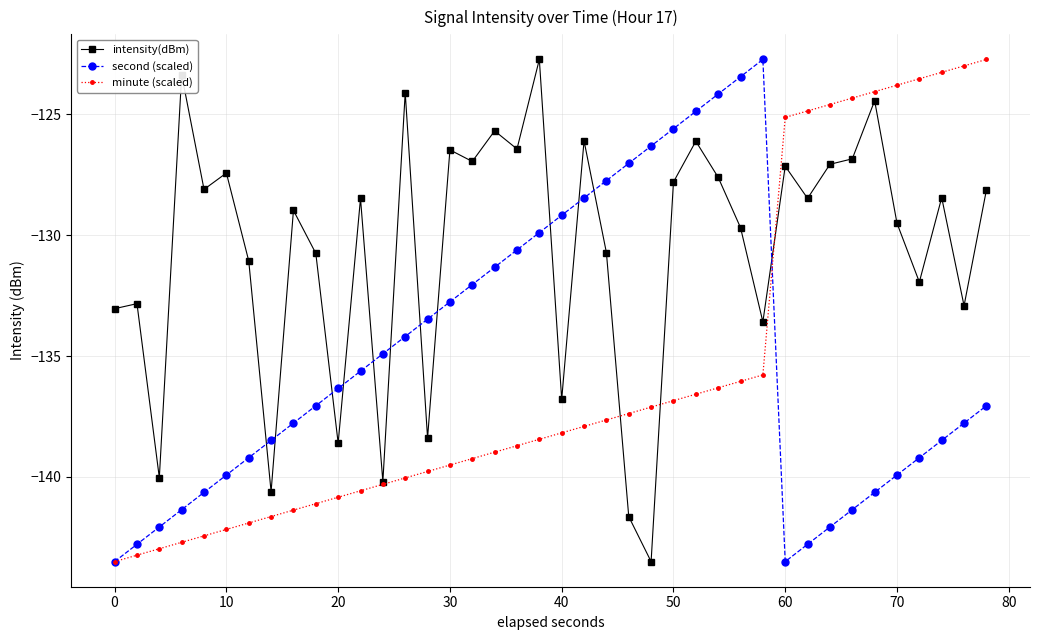

How many interior local peaks does the intensity(dBm) series have?

14